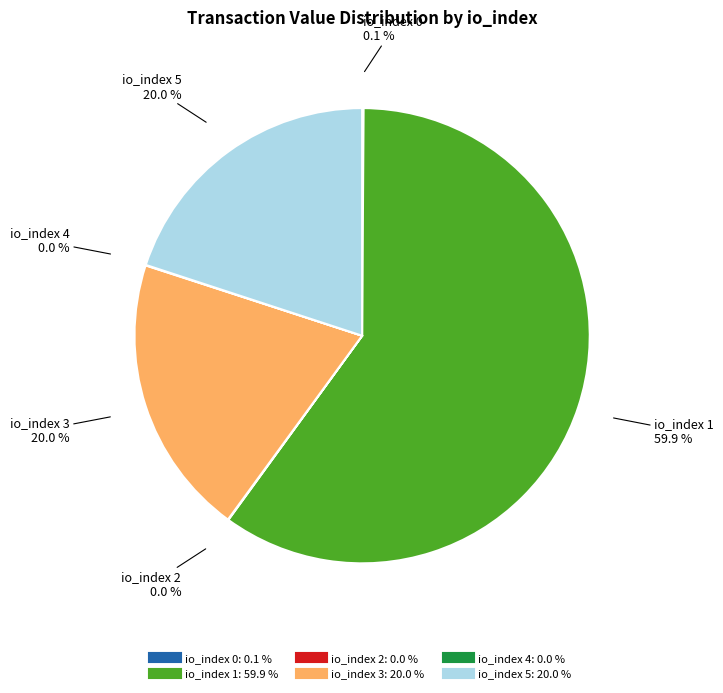

Does any single category account for the majority?

Yes